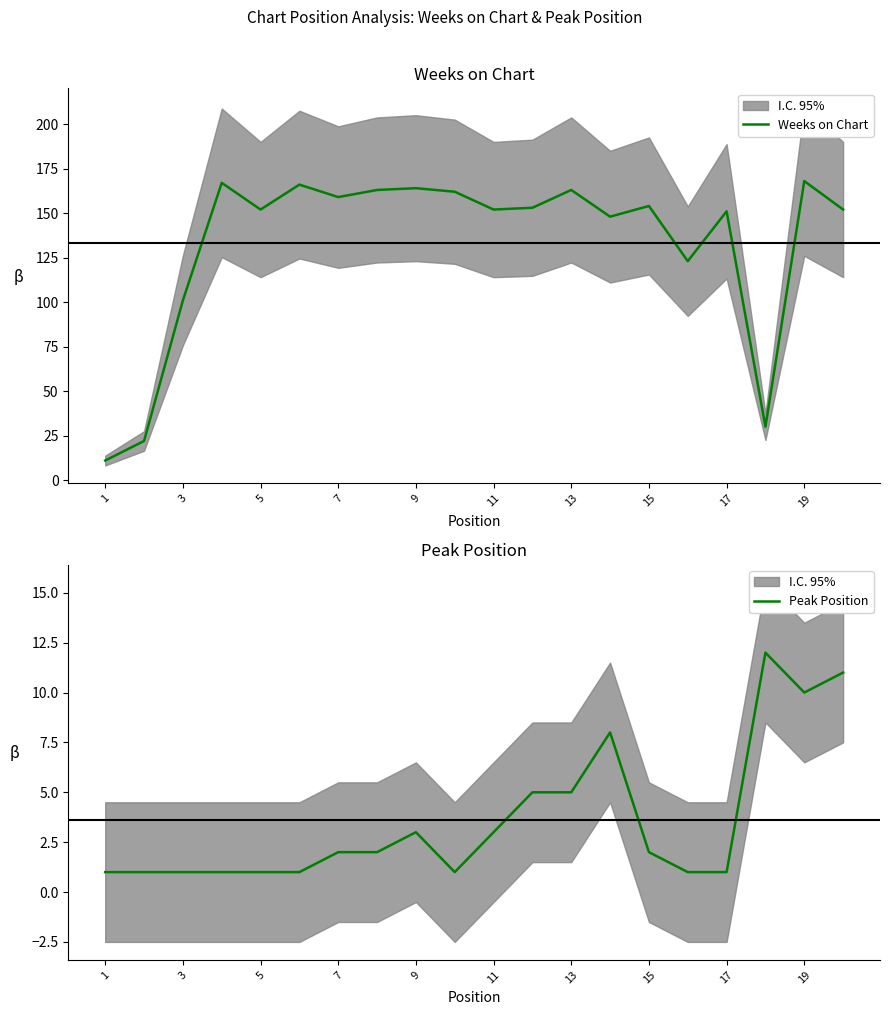

What is the maximum value for Peak Position?

12